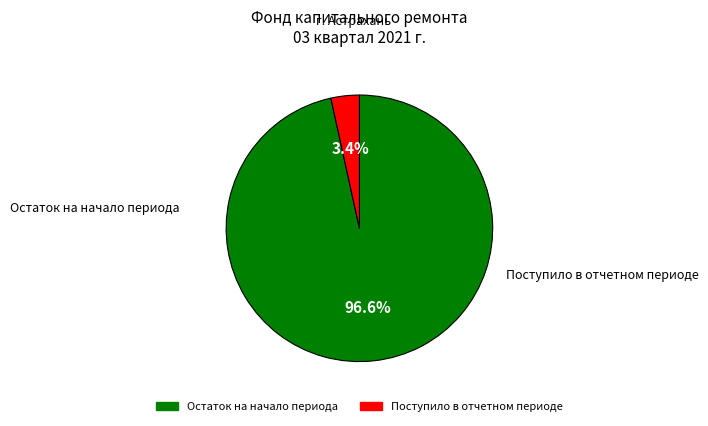

Is there a majority slice in this chart?

Yes